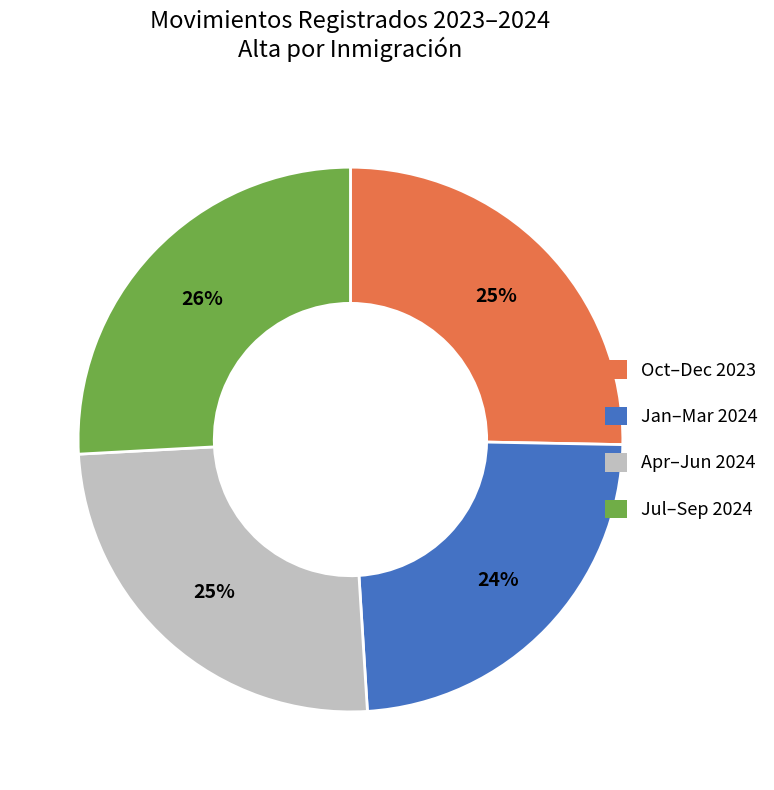

To the nearest percent, what is the average slice percentage?

25%